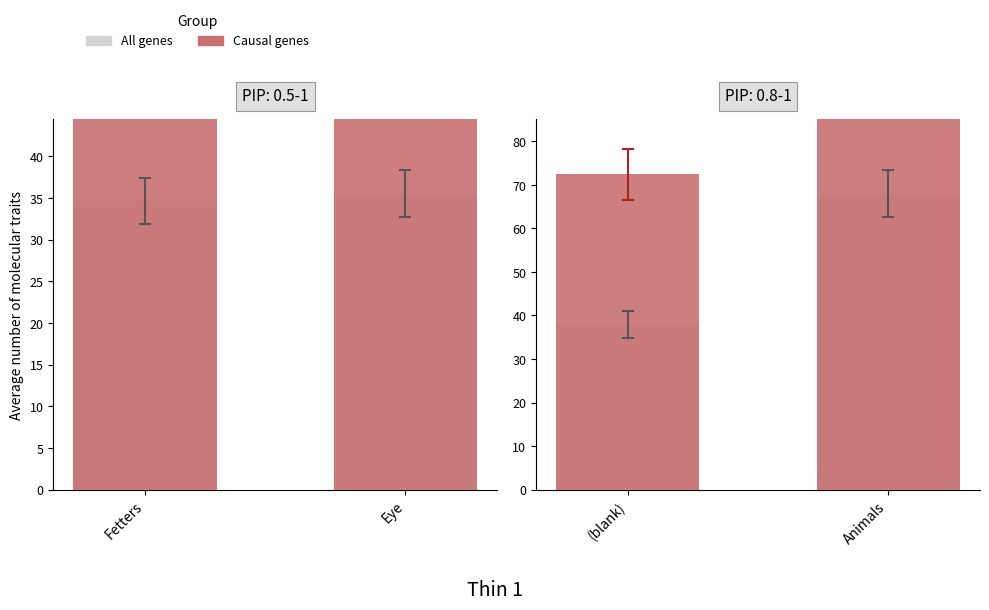

How many distinct data groups are displayed?

2